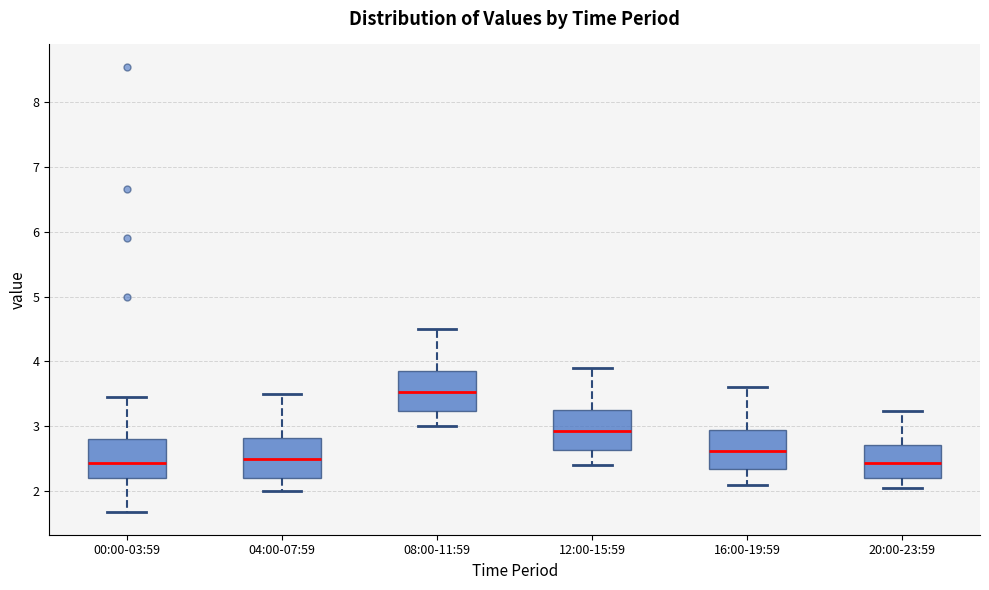

Reading left to right, transcribe this box plot: for each box, give where its median line is, the range the box spans, and where its two whiskers end, as read against the y-axis. The values are not printed on the chart, so give them approximately, as read against the axis.

00:00-03:59: median 2.4, box 2.2 to 2.8, whiskers 1.7 to 3.5
04:00-07:59: median 2.5, box 2.2 to 2.8, whiskers 2.0 to 3.5
08:00-11:59: median 3.5, box 3.2 to 3.9, whiskers 3.0 to 4.5
12:00-15:59: median 2.9, box 2.6 to 3.3, whiskers 2.4 to 3.9
16:00-19:59: median 2.6, box 2.3 to 3.0, whiskers 2.1 to 3.6
20:00-23:59: median 2.4, box 2.2 to 2.7, whiskers 2.1 to 3.2